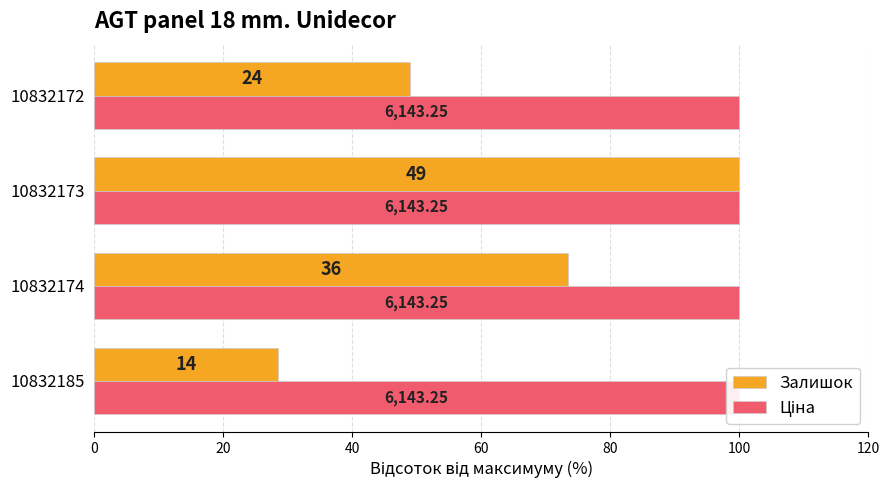

Rank the series by their maximum value, from lowest to highest.

Ціна, Залишок